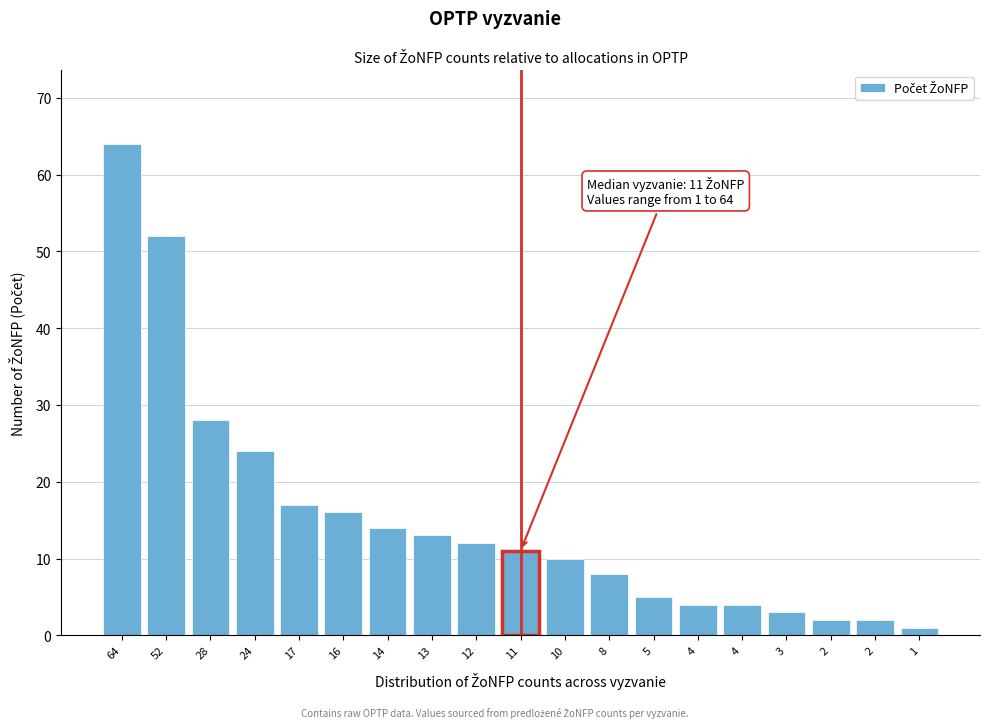

How many categories are shown in the chart?

19